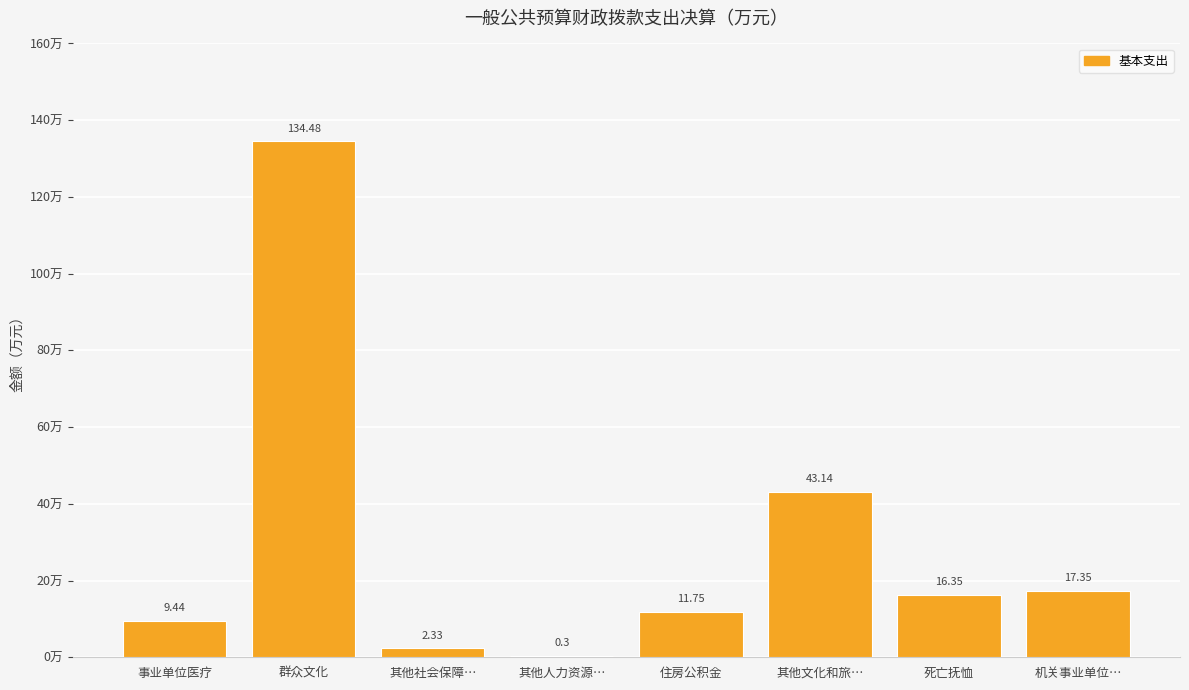

At which category does the chart reach its peak across all series?

群众文化